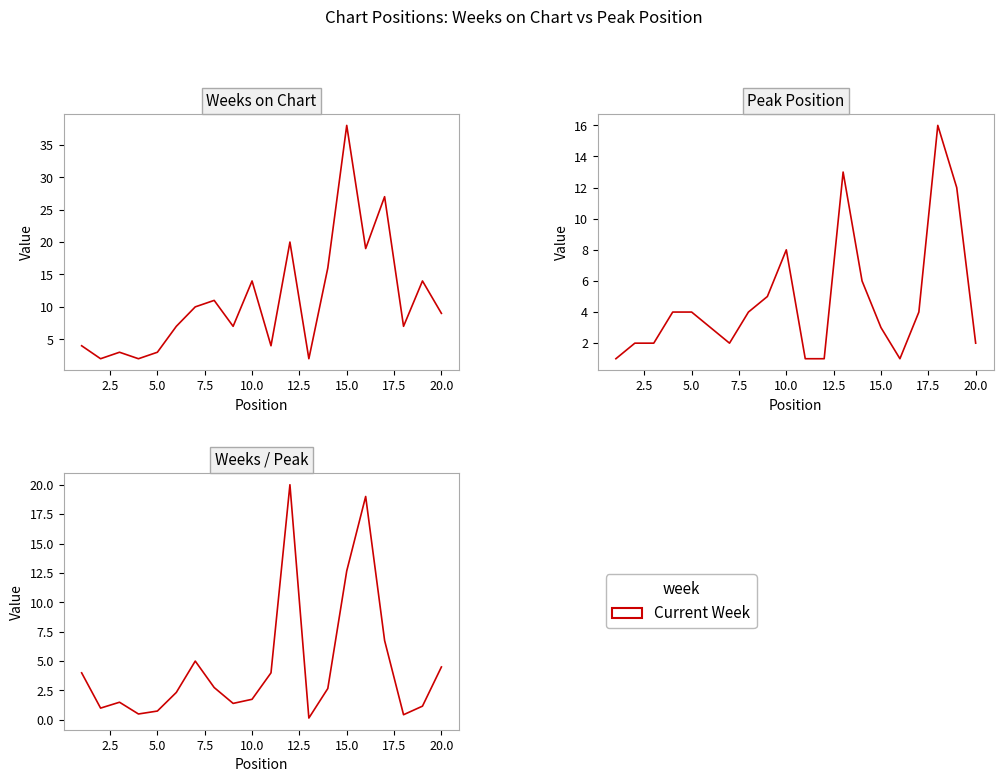

How many interior local peaks does the Weeks on Chart series have?

7